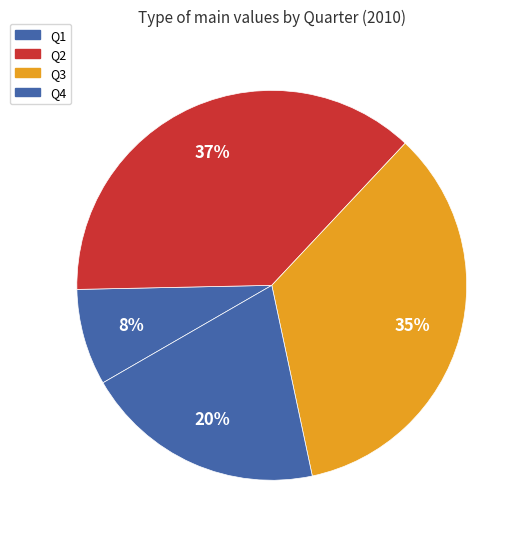

Approximately how many times larger is the value at Q2 compared to Q1?

4.7